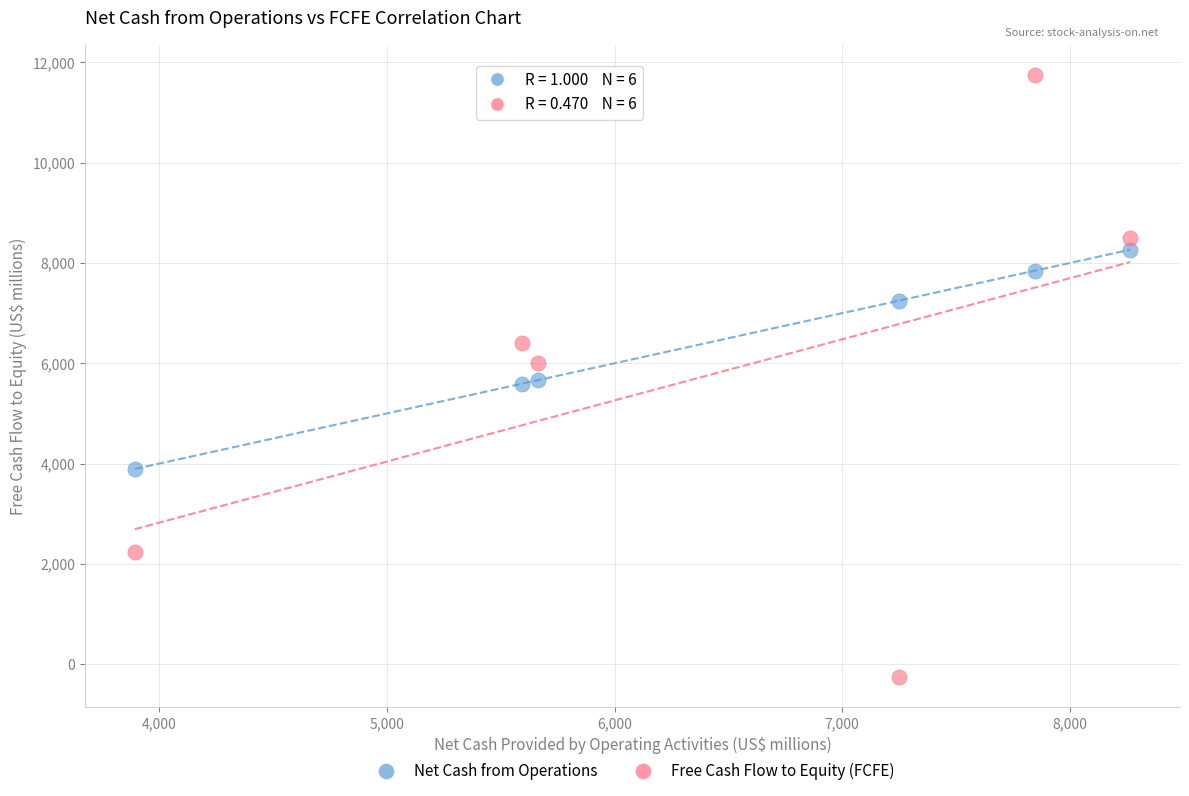

Which series reaches the minimum Y coordinate?

Free Cash Flow to Equity (FCFE)